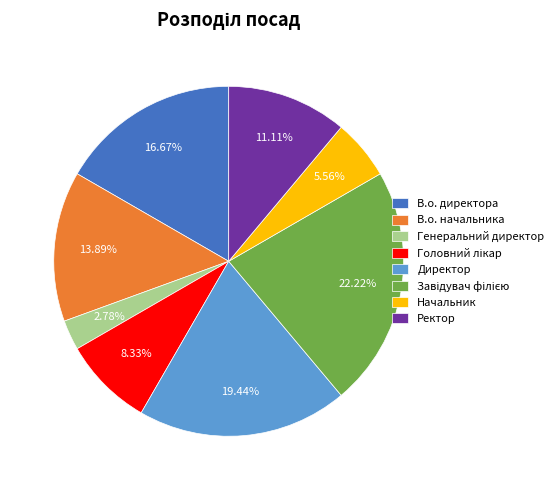

Do Генеральний директор and Ректор together represent more than half of the pie?

No